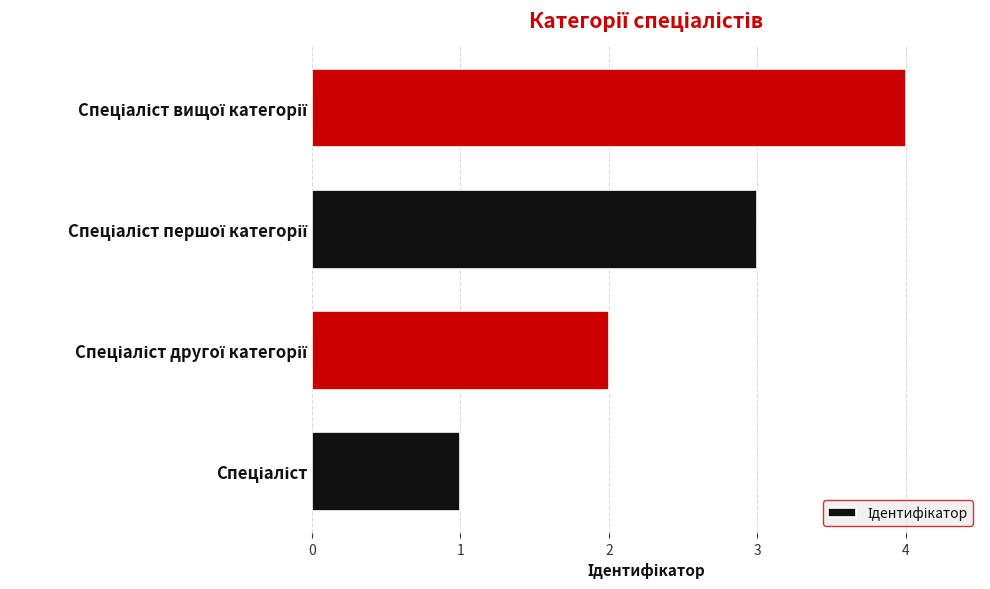

How many values are below 3?

2